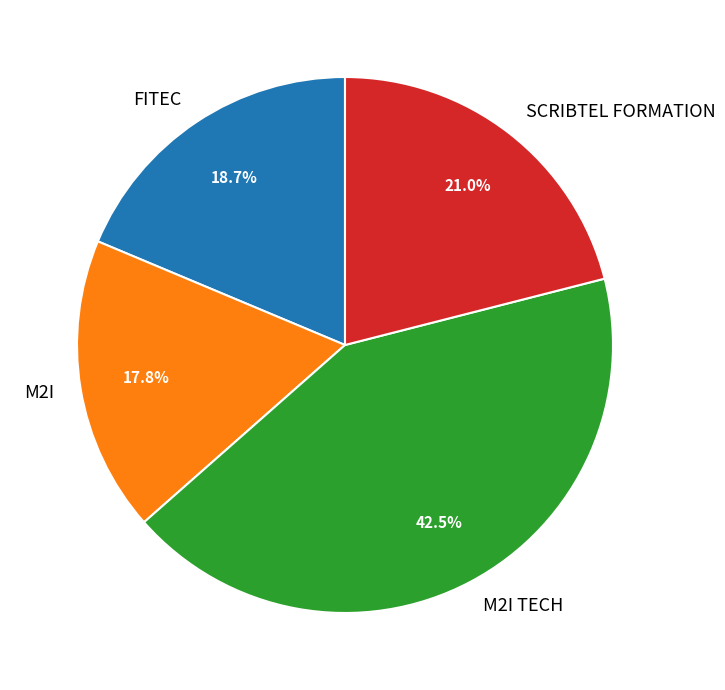

Count the number of slices in the pie.

4